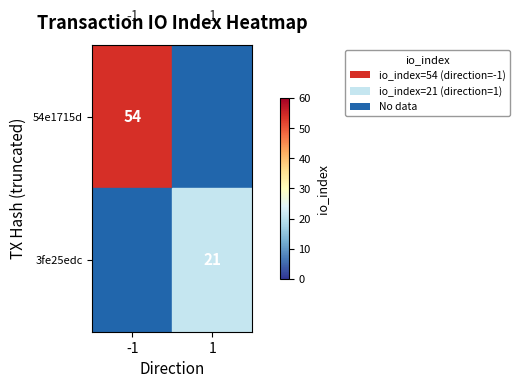

How many categories are shown in the chart?

2